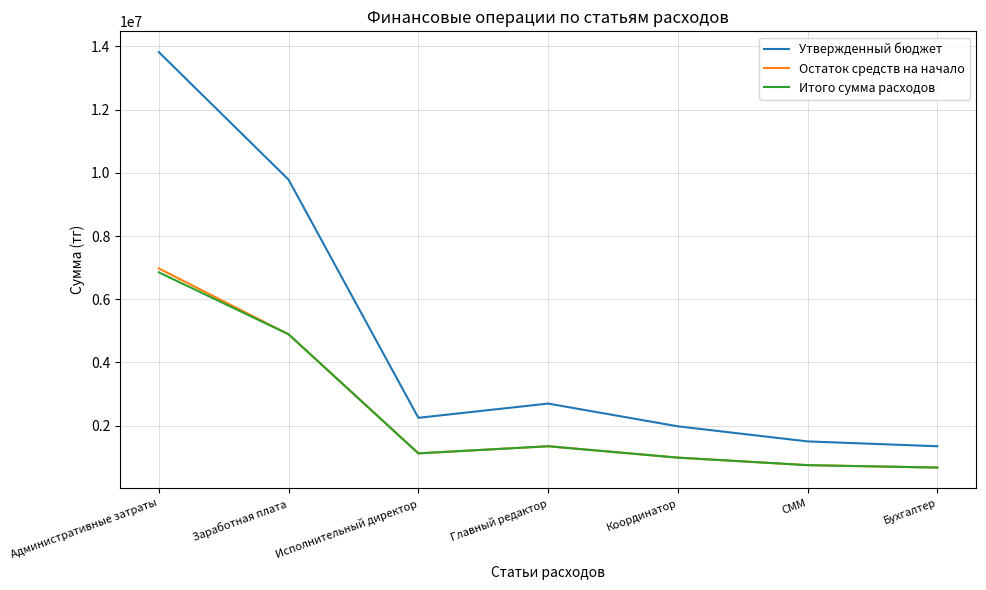

Which series has the largest total across all categories?

Утвержденный бюджет